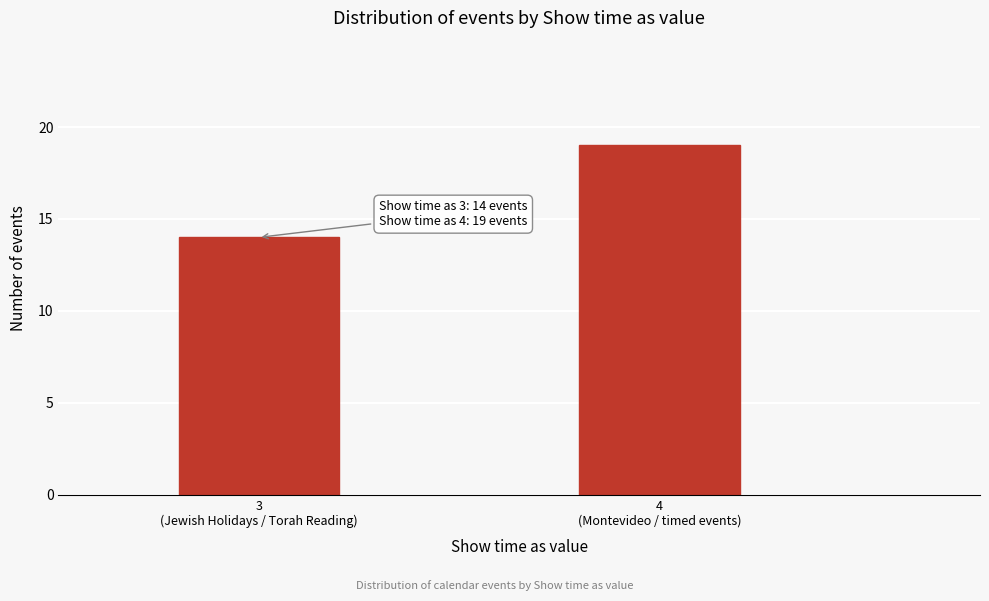

Reading right to left, extract all data points from this chart.

19	14